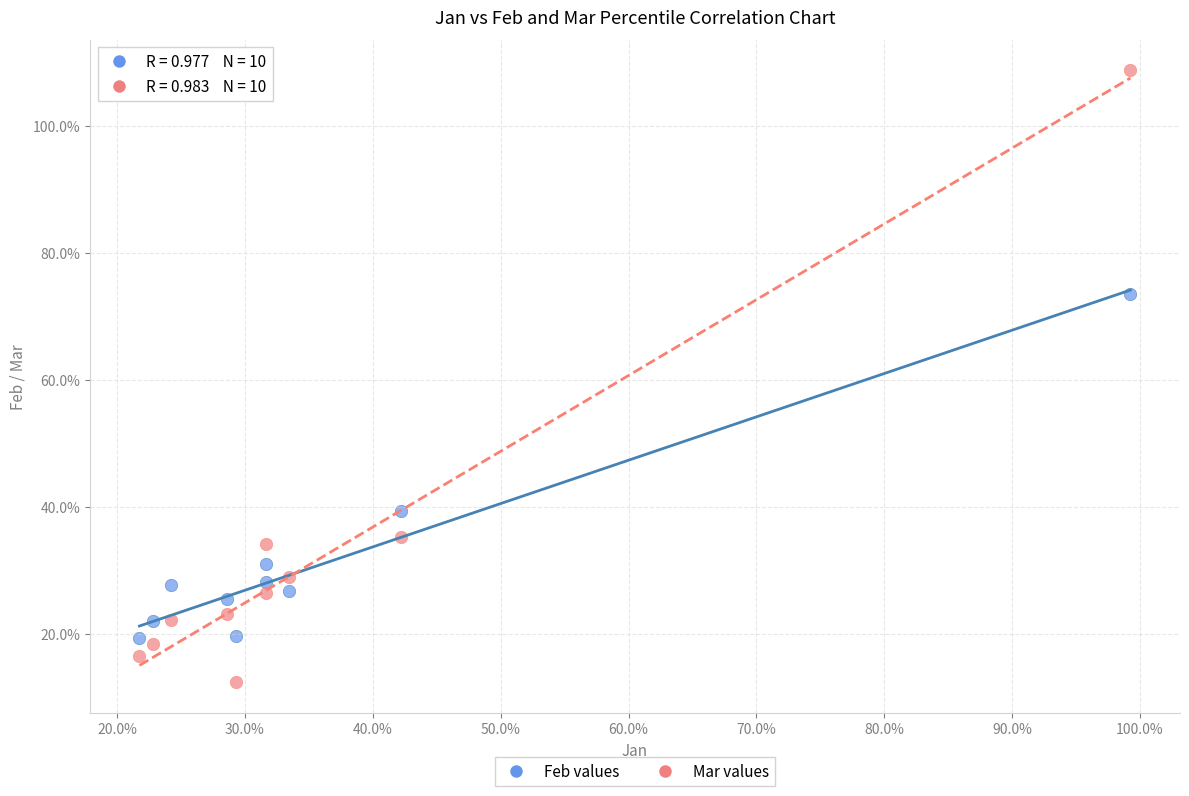

What are all the series names shown in the legend?

Feb values, Mar values